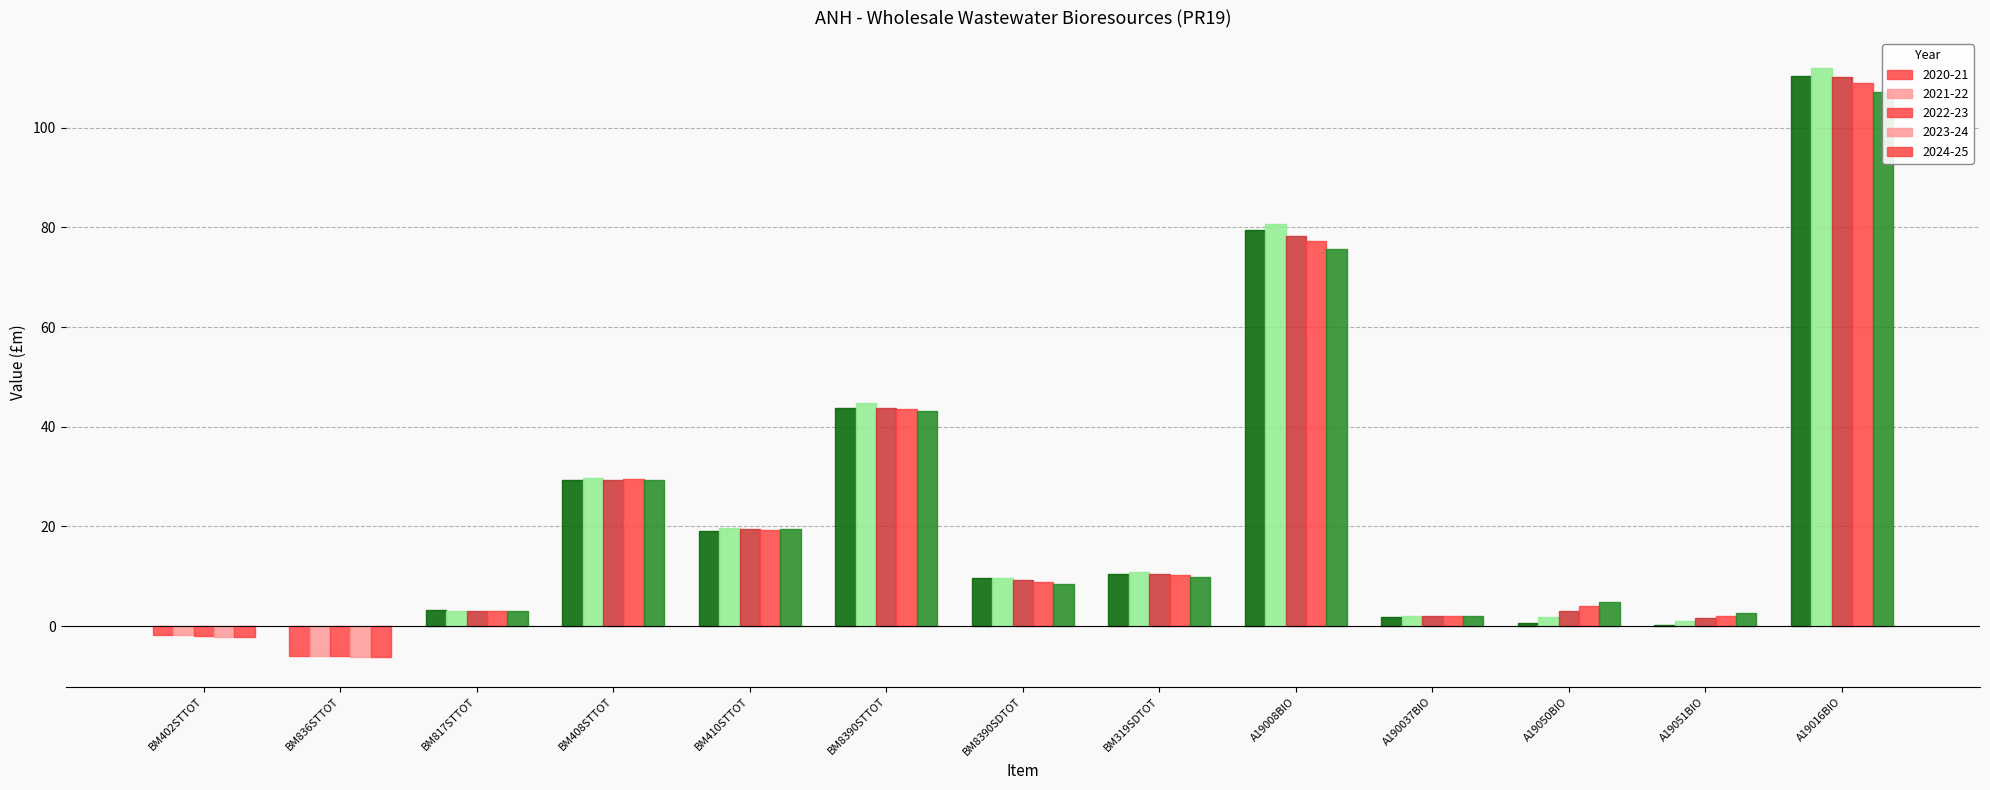

What is the difference between the 2023-24 values at A190037BIO and BM319SDTOT?

8.2